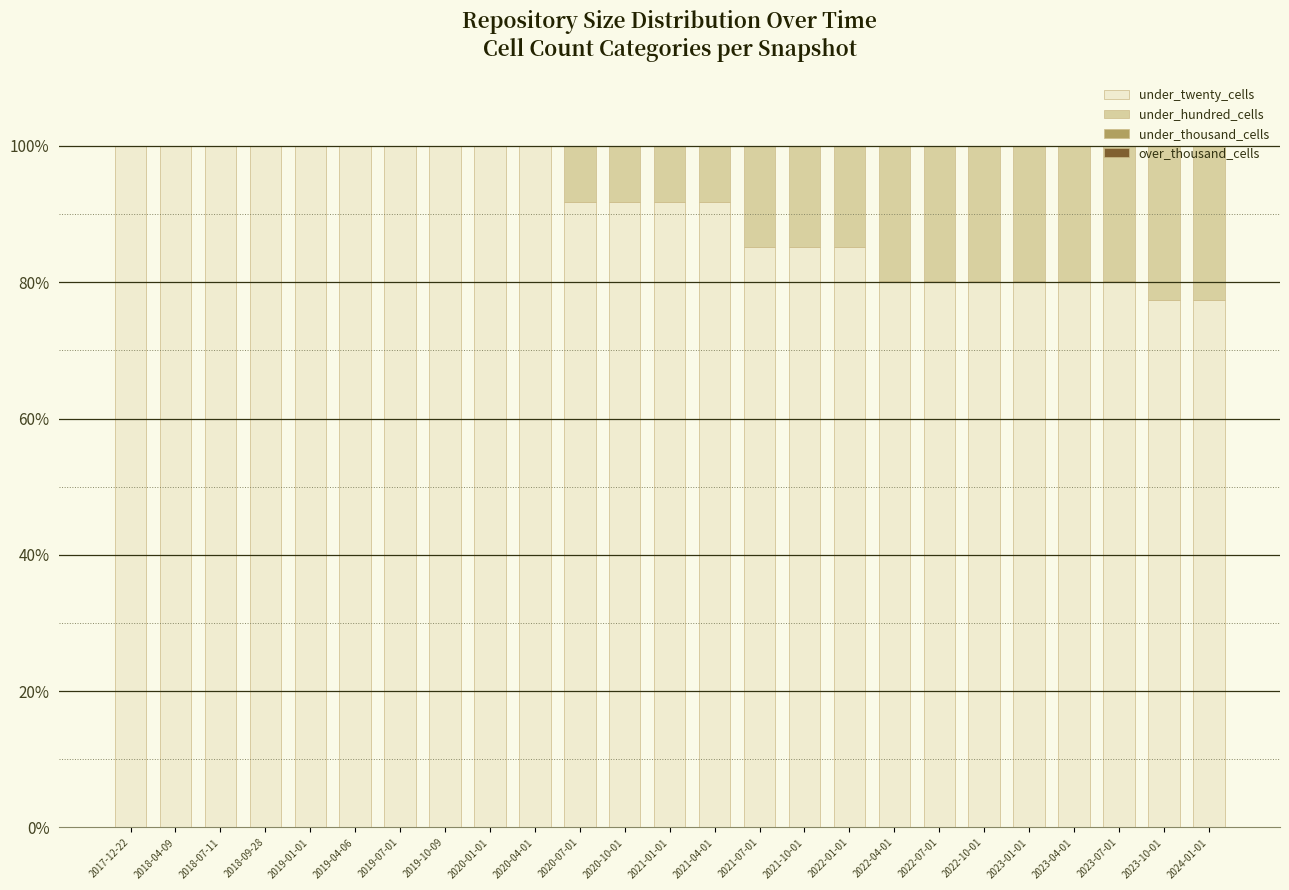

What is the highest value of the under_twenty_cells series?

100.0